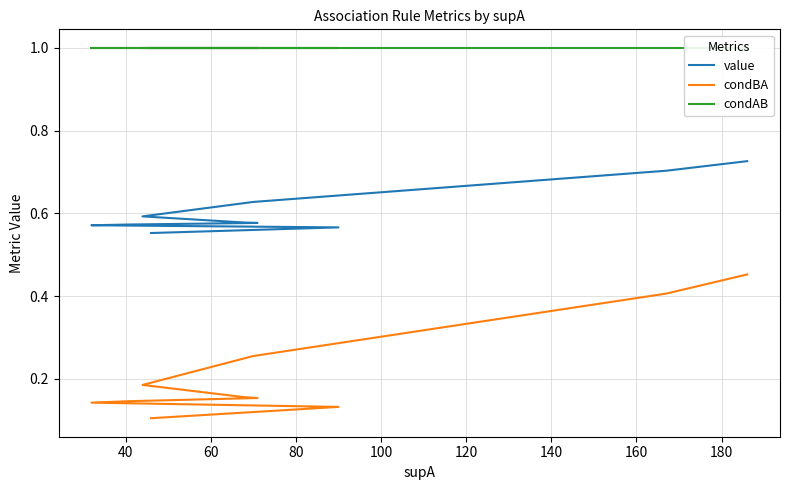

True or false: value and condAB intersect in this chart.

False